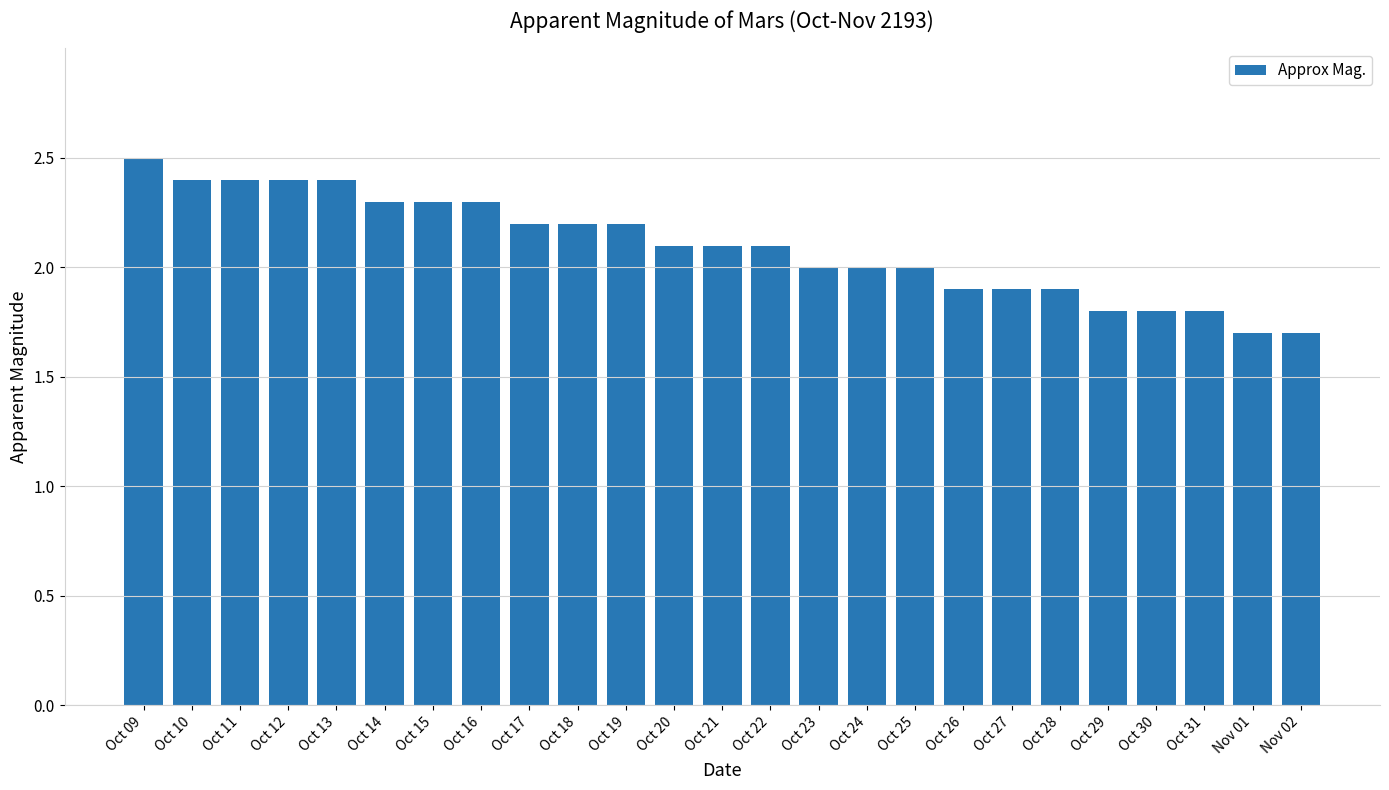

Count the values in the range 1 to 2.

11